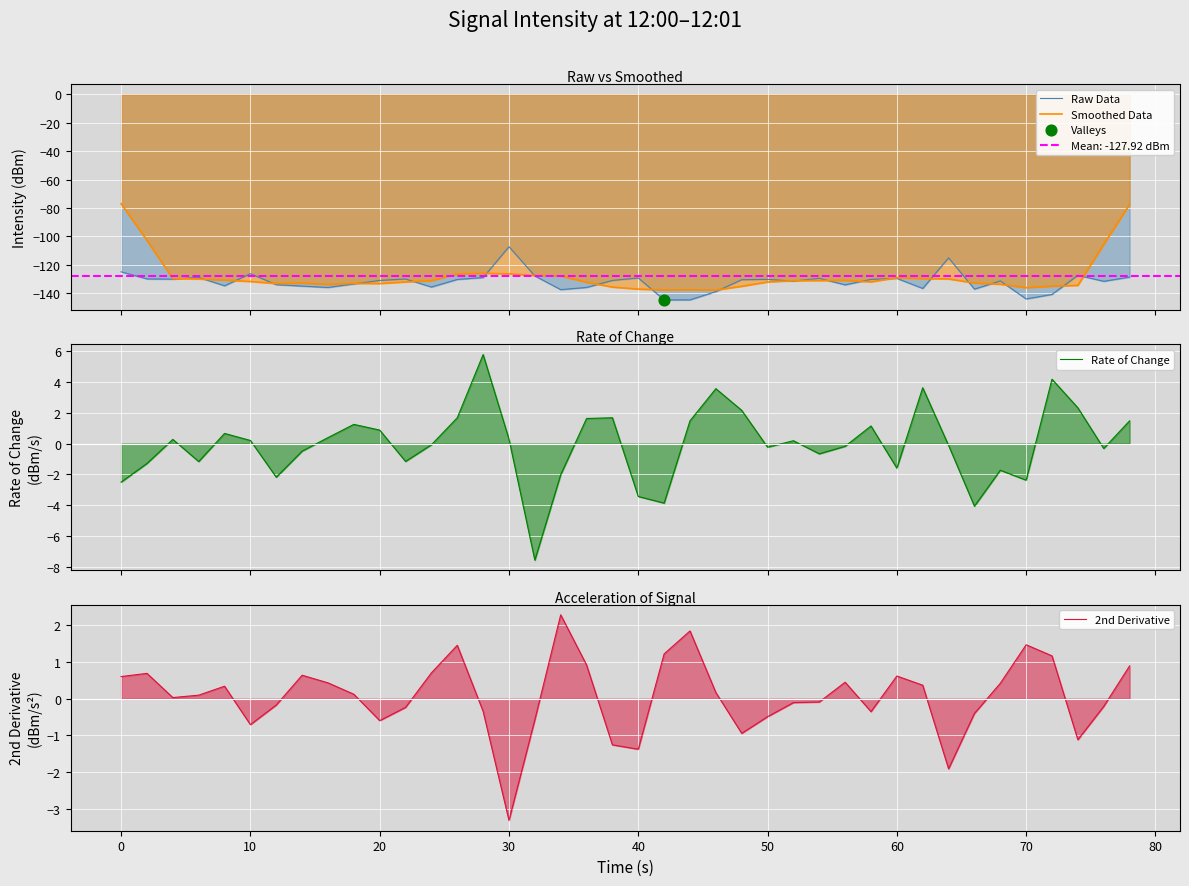

Which series reaches the maximum Y coordinate?

Rate of Change